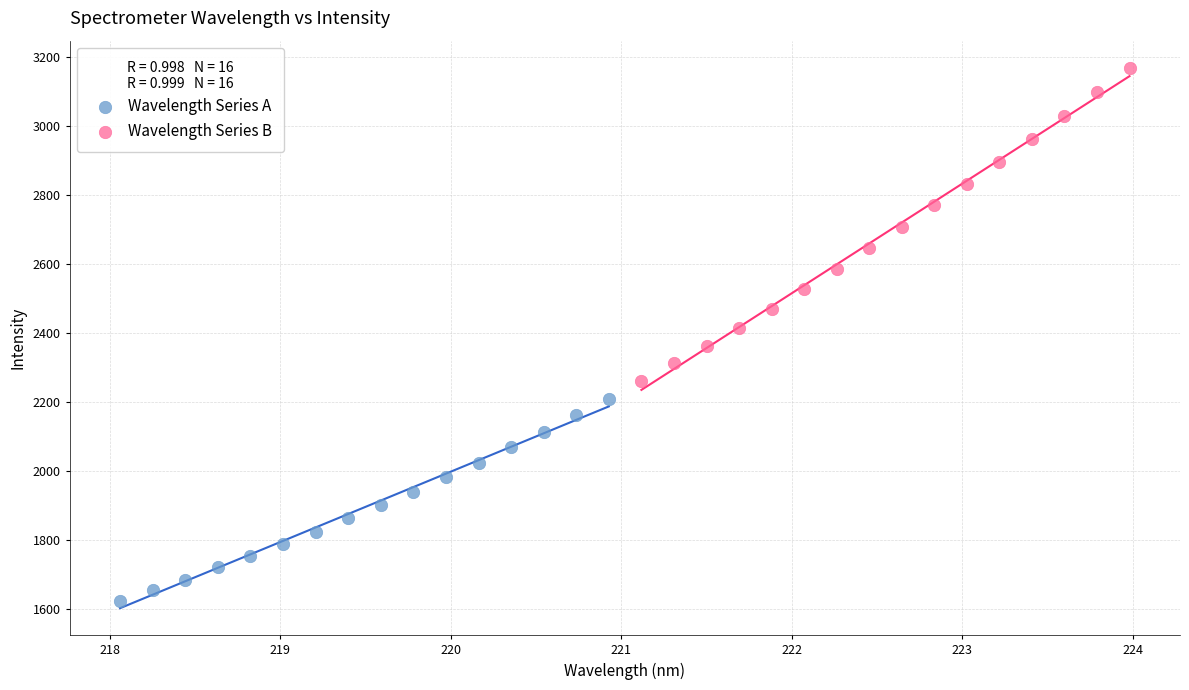

Which series reaches the minimum Y coordinate?

Wavelength Series A